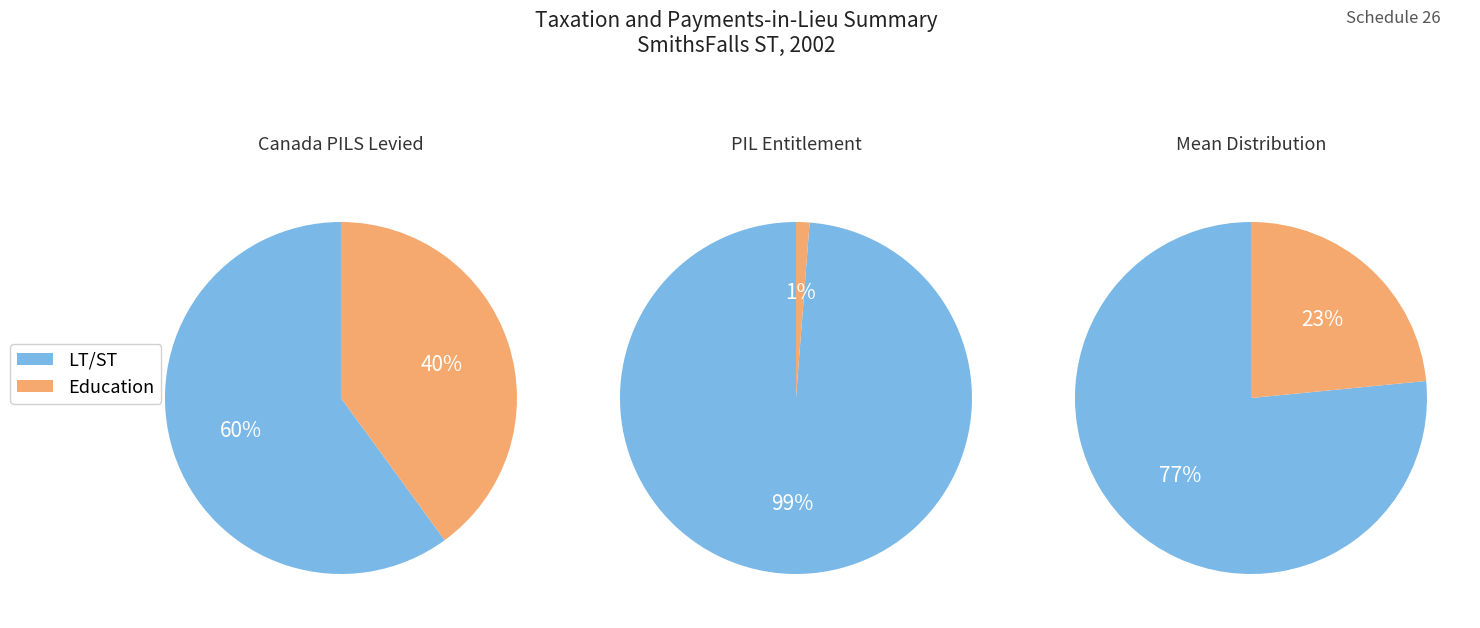

Is it true that Other Mun. Tax Asst. Act is 0% of the pie?

True